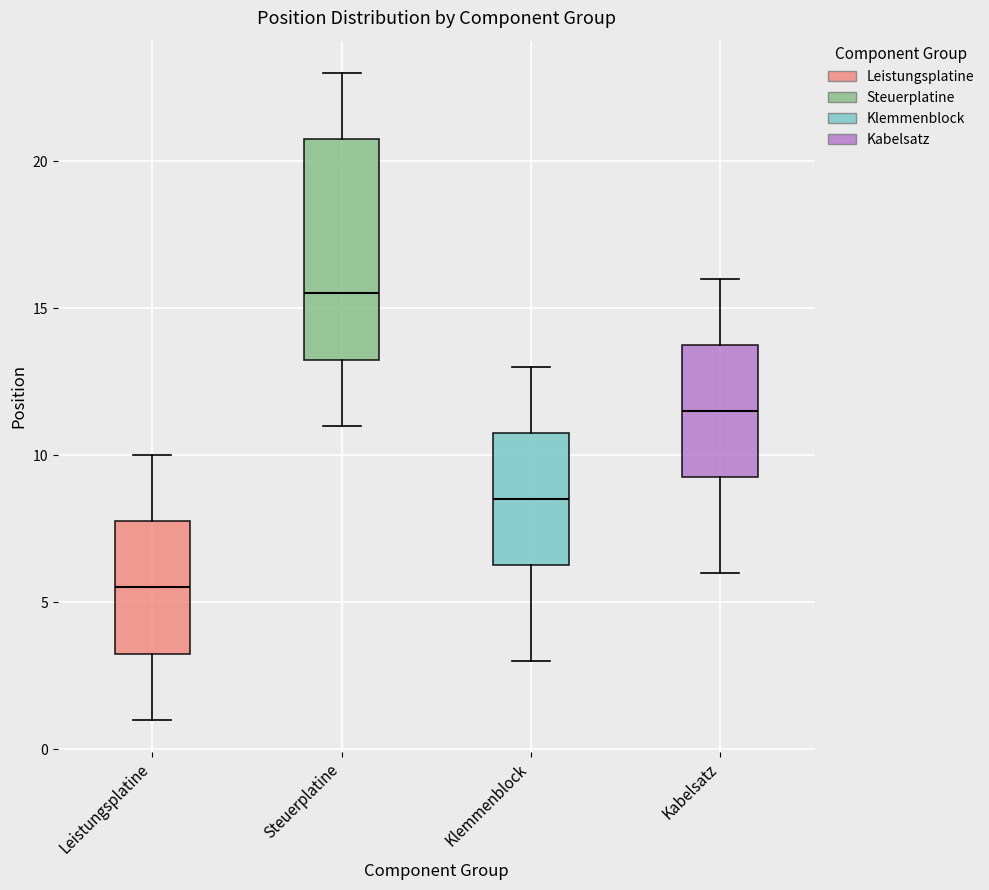

Which box's median line is the highest?

Steuerplatine